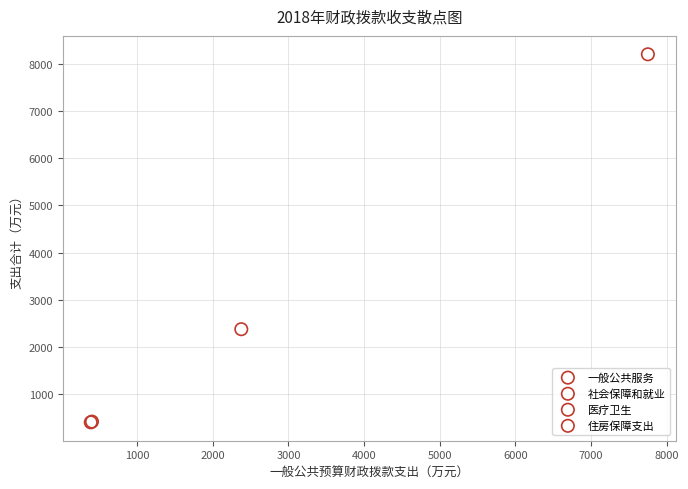

Which series contains the highest Y value?

一般公共服务